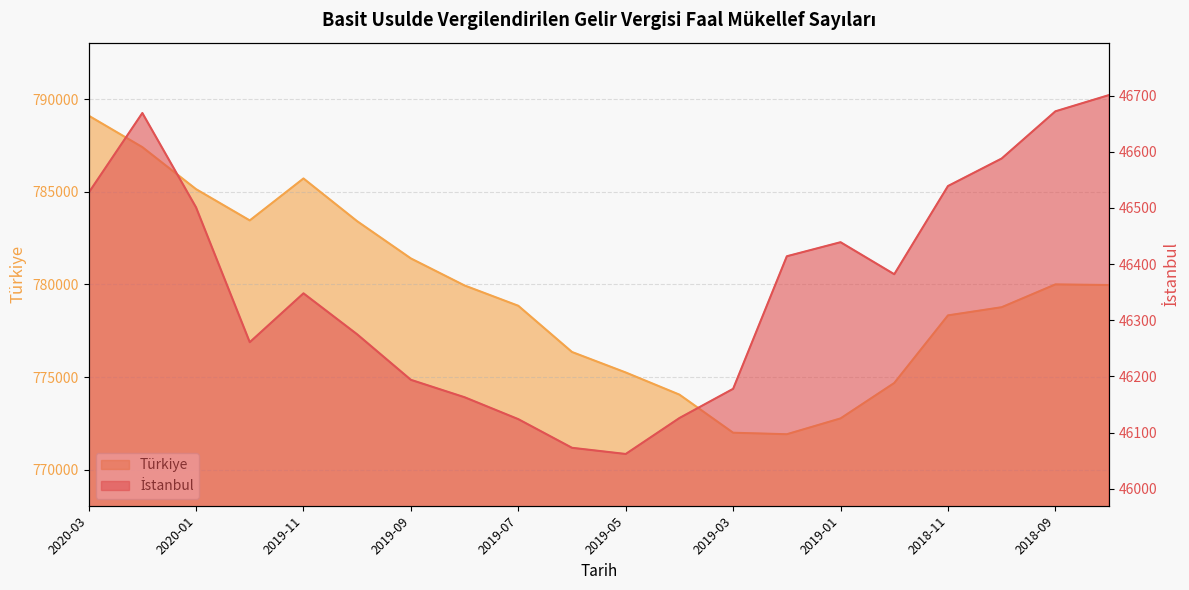

Count the number of data series in this chart.

2